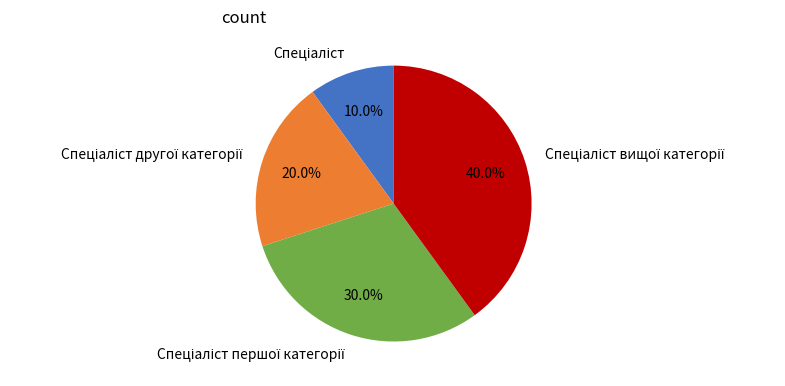

Is there any slice that represents more than half of the pie?

No